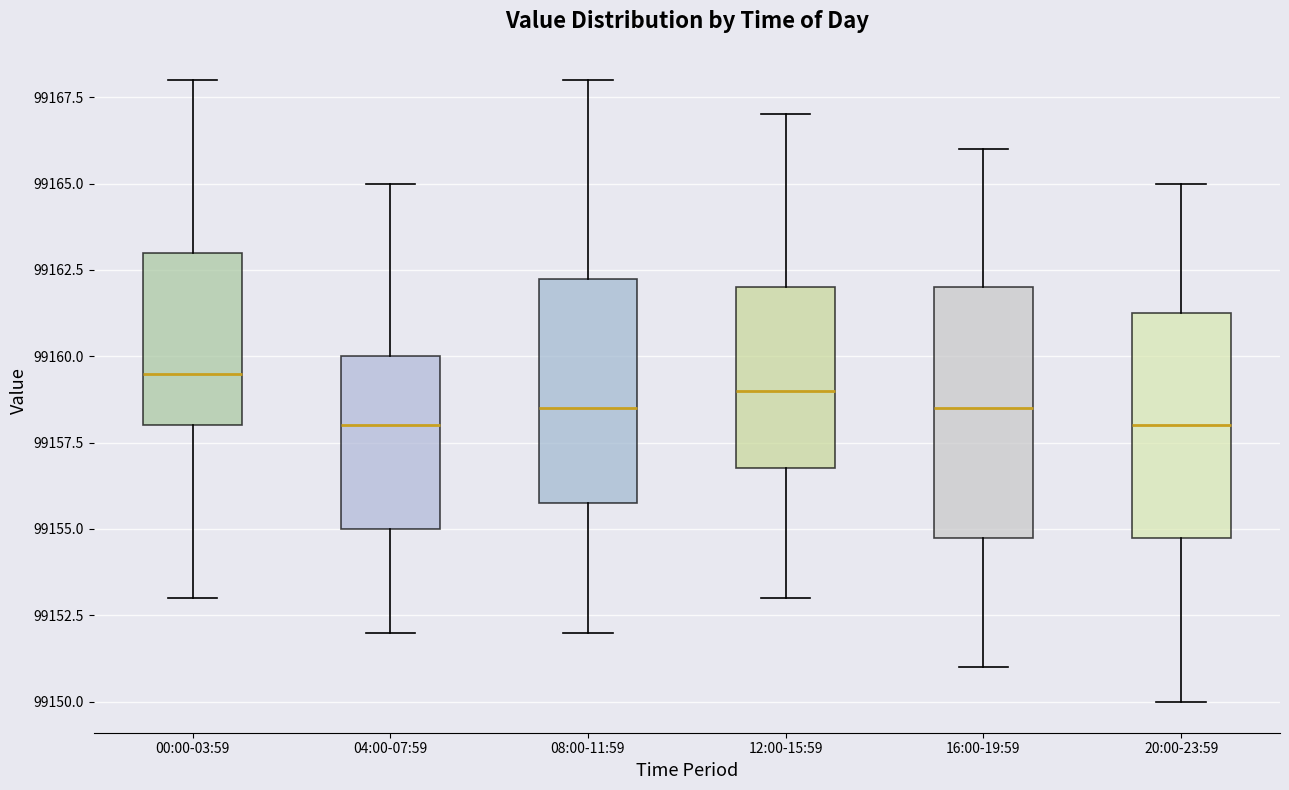

Reading left to right, transcribe this box plot: for each box, give where its median line is, the range the box spans, and where its two whiskers end, as read against the y-axis. The values are not printed on the chart, so give them approximately, as read against the axis.

00:00-03:59: median 99159.5, box 99158.0 to 99163.0, whiskers 99153.0 to 99168.0
04:00-07:59: median 99158.0, box 99155.0 to 99160.0, whiskers 99152.0 to 99165.0
08:00-11:59: median 99158.5, box 99156.0 to 99162.5, whiskers 99152.0 to 99168.0
12:00-15:59: median 99159.0, box 99157.0 to 99162.0, whiskers 99153.0 to 99167.0
16:00-19:59: median 99158.5, box 99155.0 to 99162.0, whiskers 99151.0 to 99166.0
20:00-23:59: median 99158.0, box 99155.0 to 99161.5, whiskers 99150.0 to 99165.0